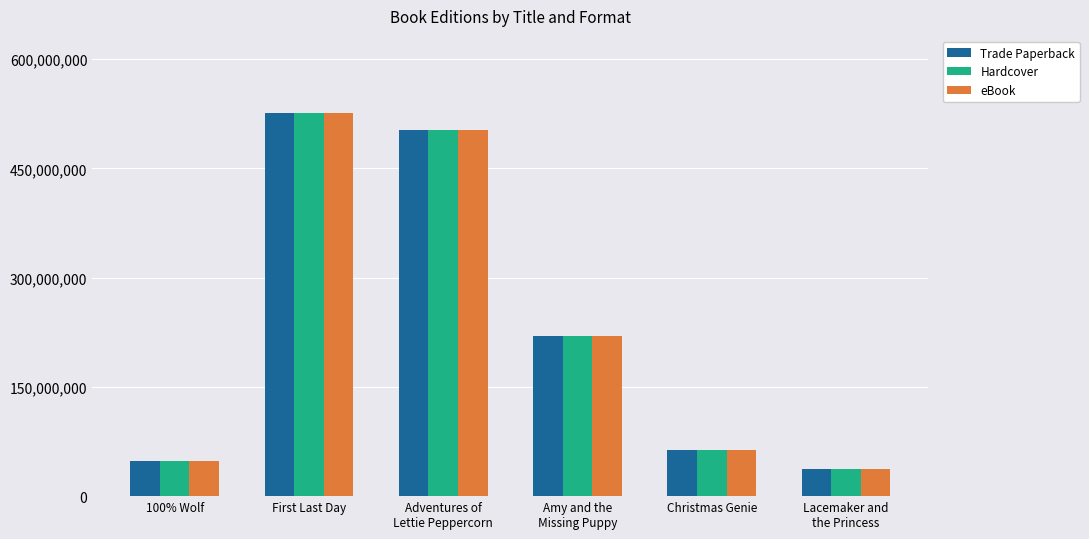

At which category is the sum across all series the highest?

First Last Day